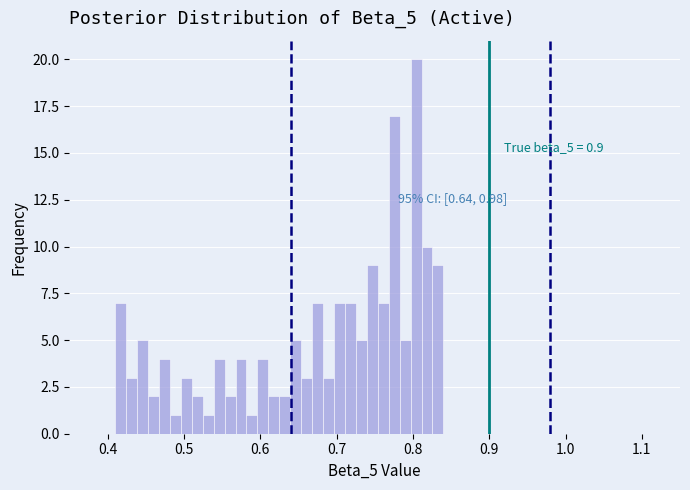

Read against the x-axis, roughly where is the centre of the tallest bar?

0.80